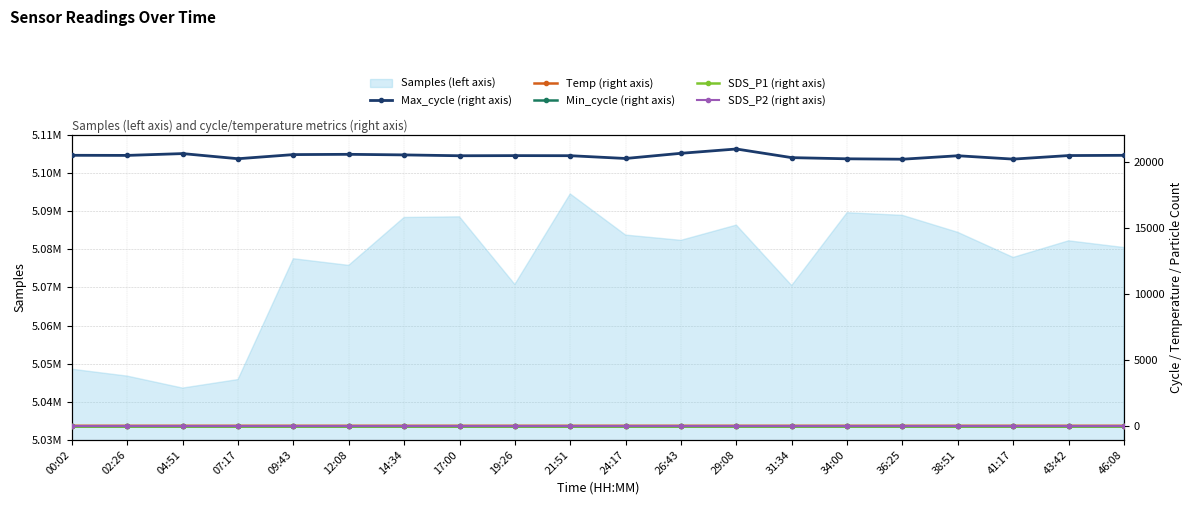

What is the label of the 12th point from the right?

19:26